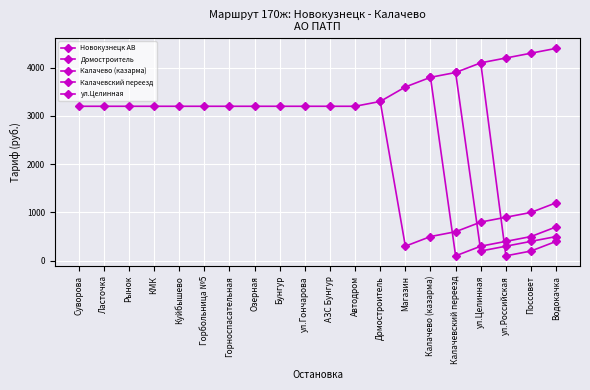

Between Горбольница №5 and Магазин, which series saw the biggest shift?

Новокузнецк АВ